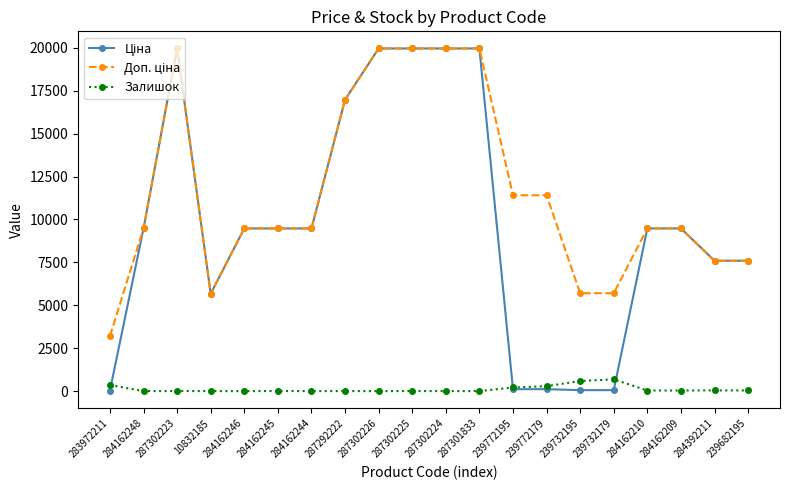

What is the maximum value shown in the chart?

19964.2